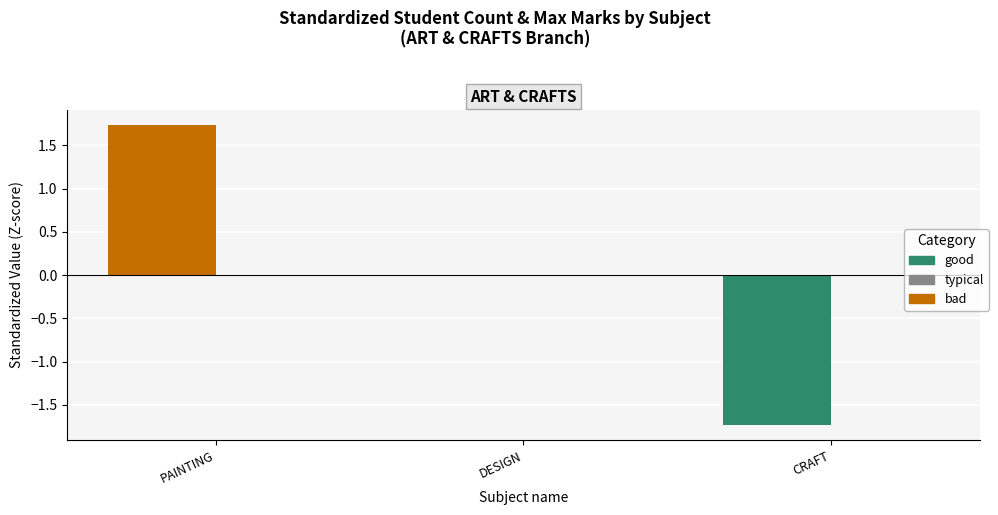

What position from the right is CRAFT?

1